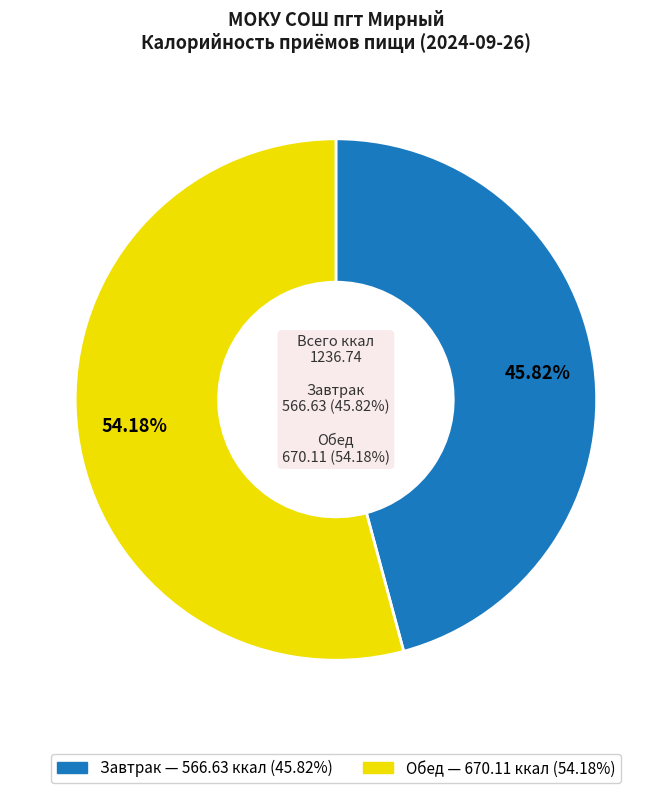

How many segments does this pie chart have?

2